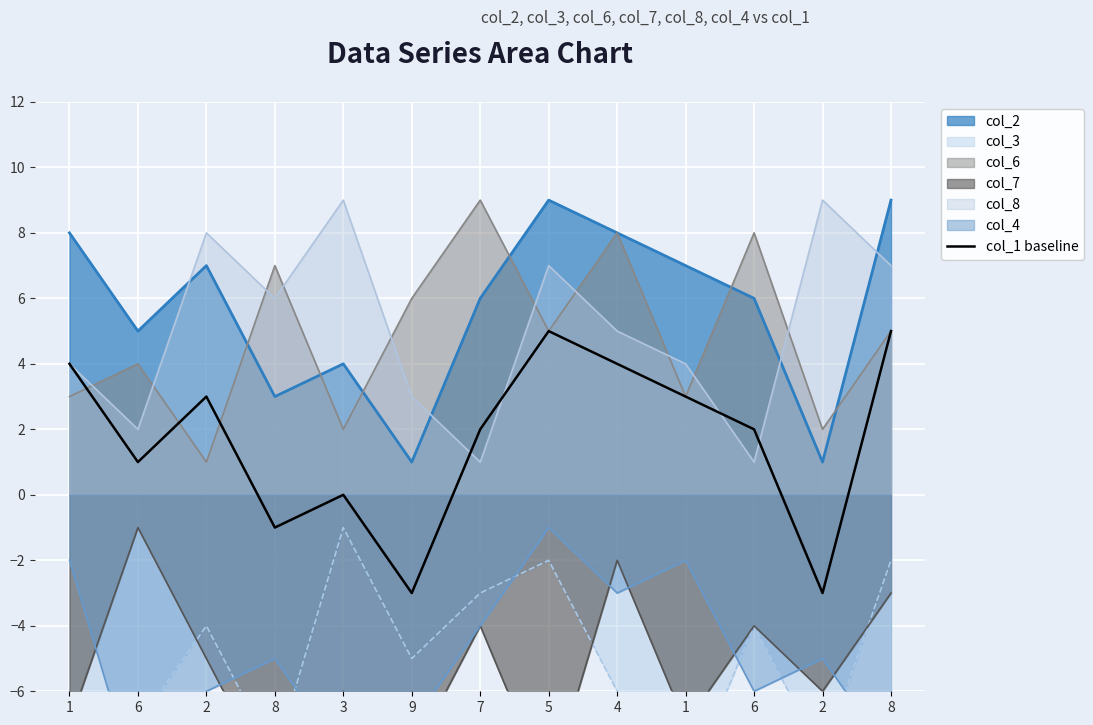

How many lines are shown in the chart?

1